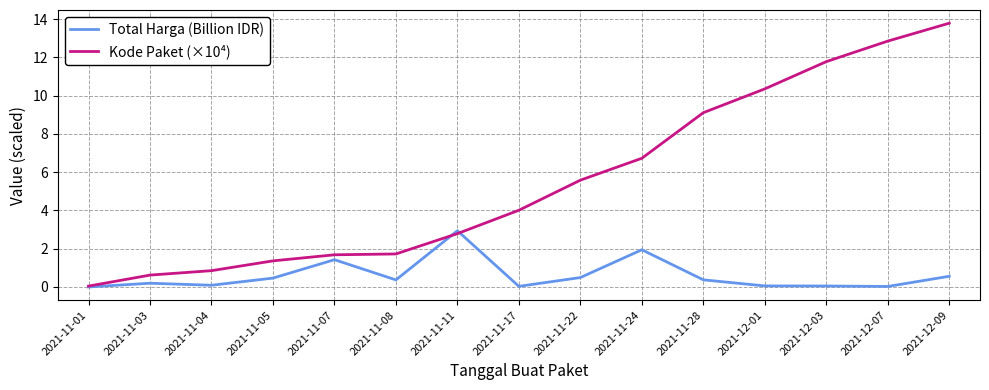

Which series has the largest range (max minus min)?

Kode Paket (×10⁴)